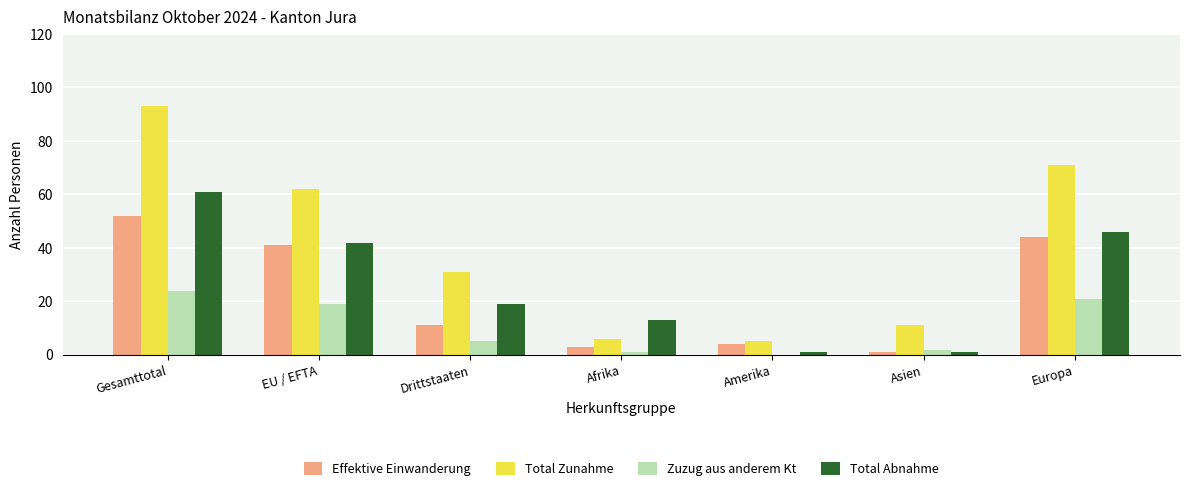

What is the sum of all Effektive Einwanderung values?

156